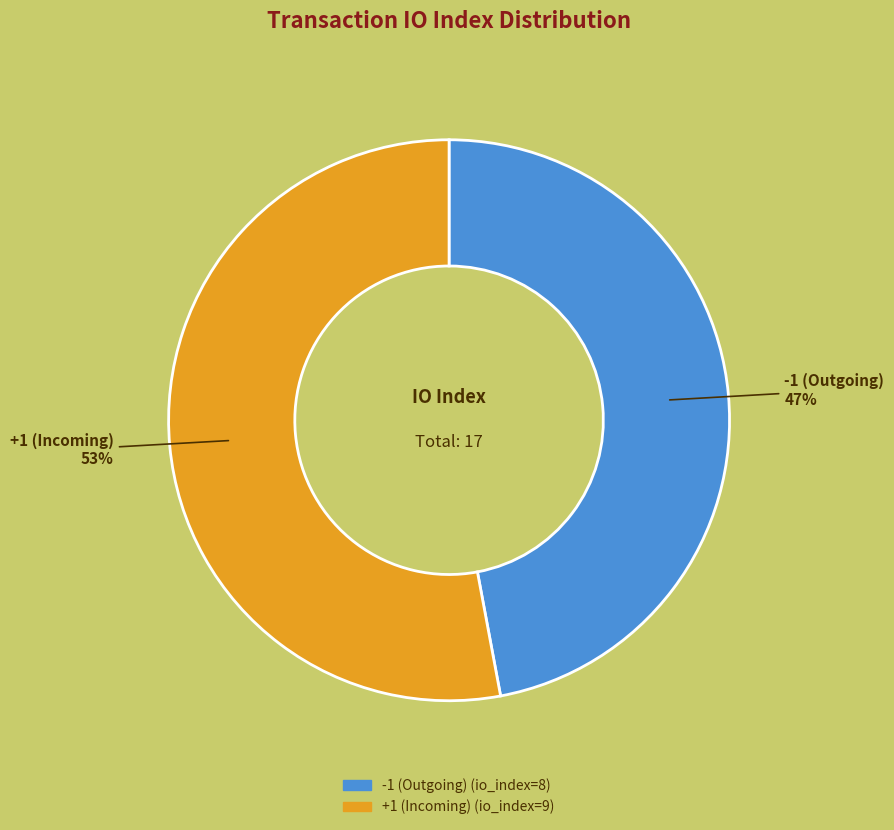

How many segments does this pie chart have?

2